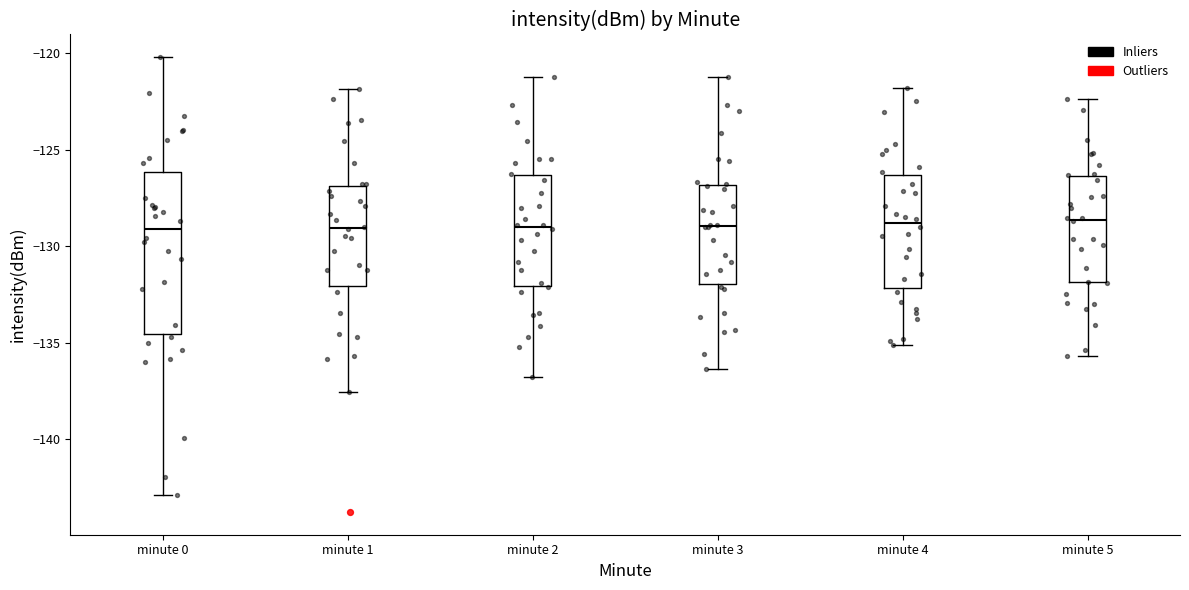

Reading left to right, read every box against the y-axis: the position of its median line, the range the box covers, and the ends of its whiskers. The values are not printed on the chart, so give them approximately, as read against the axis.

minute 0: median -129.0, box -134.5 to -126.0, whiskers -143.0 to -120.0
minute 1: median -129.0, box -132.0 to -127.0, whiskers -137.5 to -122.0
minute 2: median -129.0, box -132.0 to -126.5, whiskers -137.0 to -121.0
minute 3: median -129.0, box -132.0 to -127.0, whiskers -136.5 to -121.0
minute 4: median -129.0, box -132.0 to -126.5, whiskers -135.0 to -122.0
minute 5: median -128.5, box -132.0 to -126.5, whiskers -135.5 to -122.5